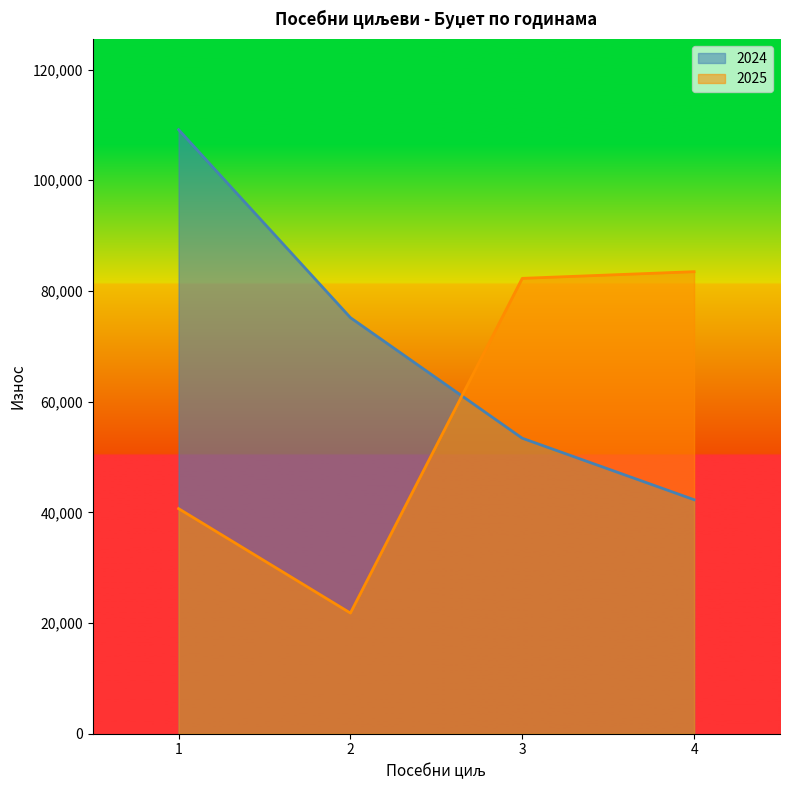

Between 1 and 3, which series saw the biggest shift?

2024